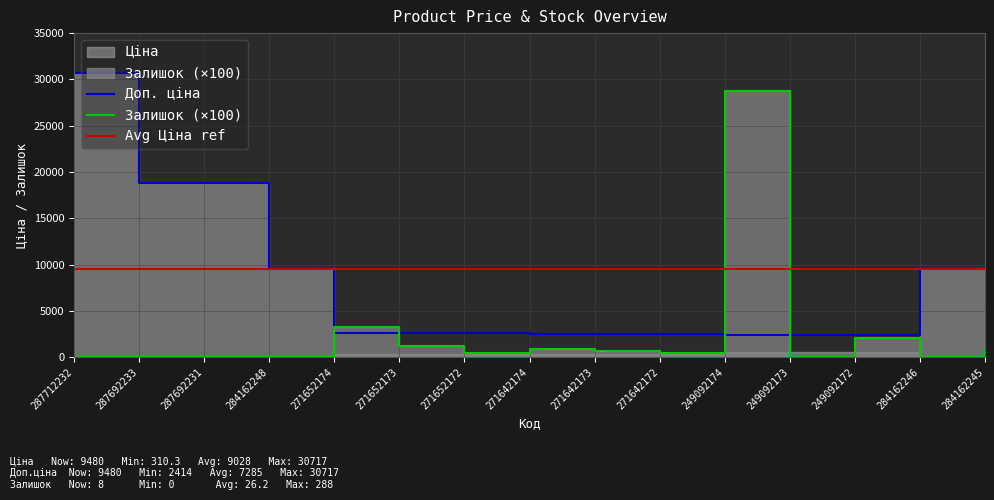

At which label does Ціна first exceed 603?

287712232